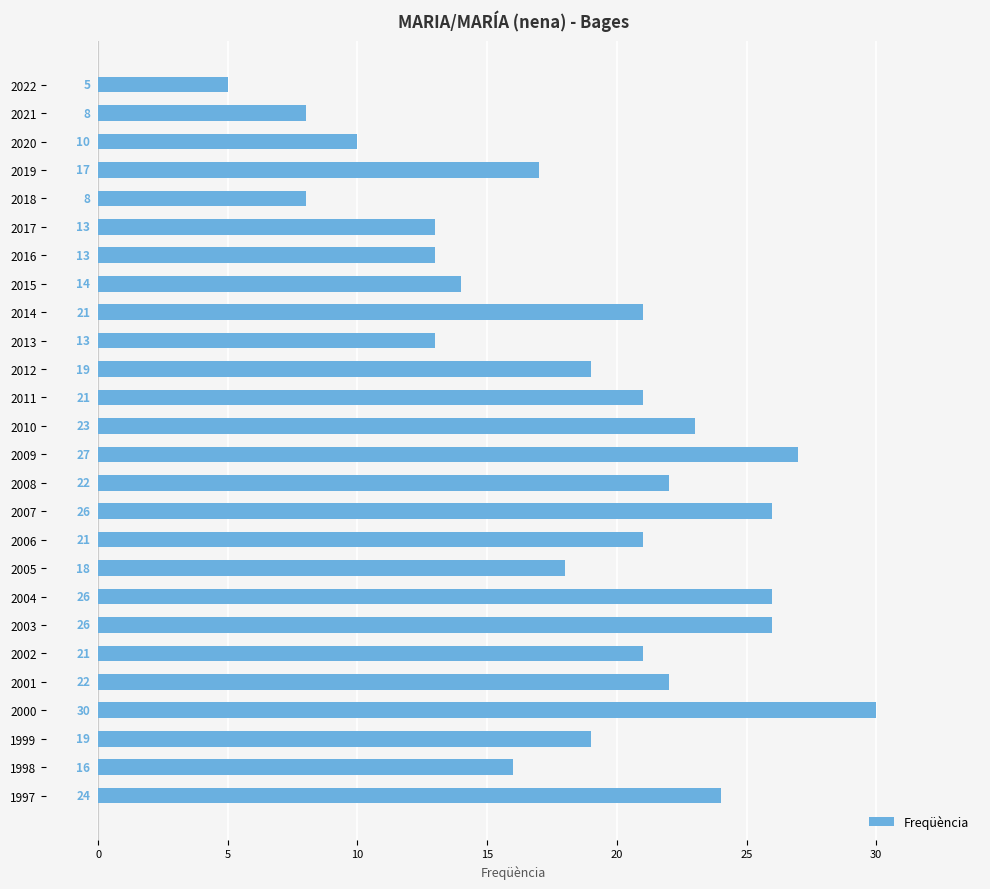

What is the difference between the second highest and second lowest values?

19